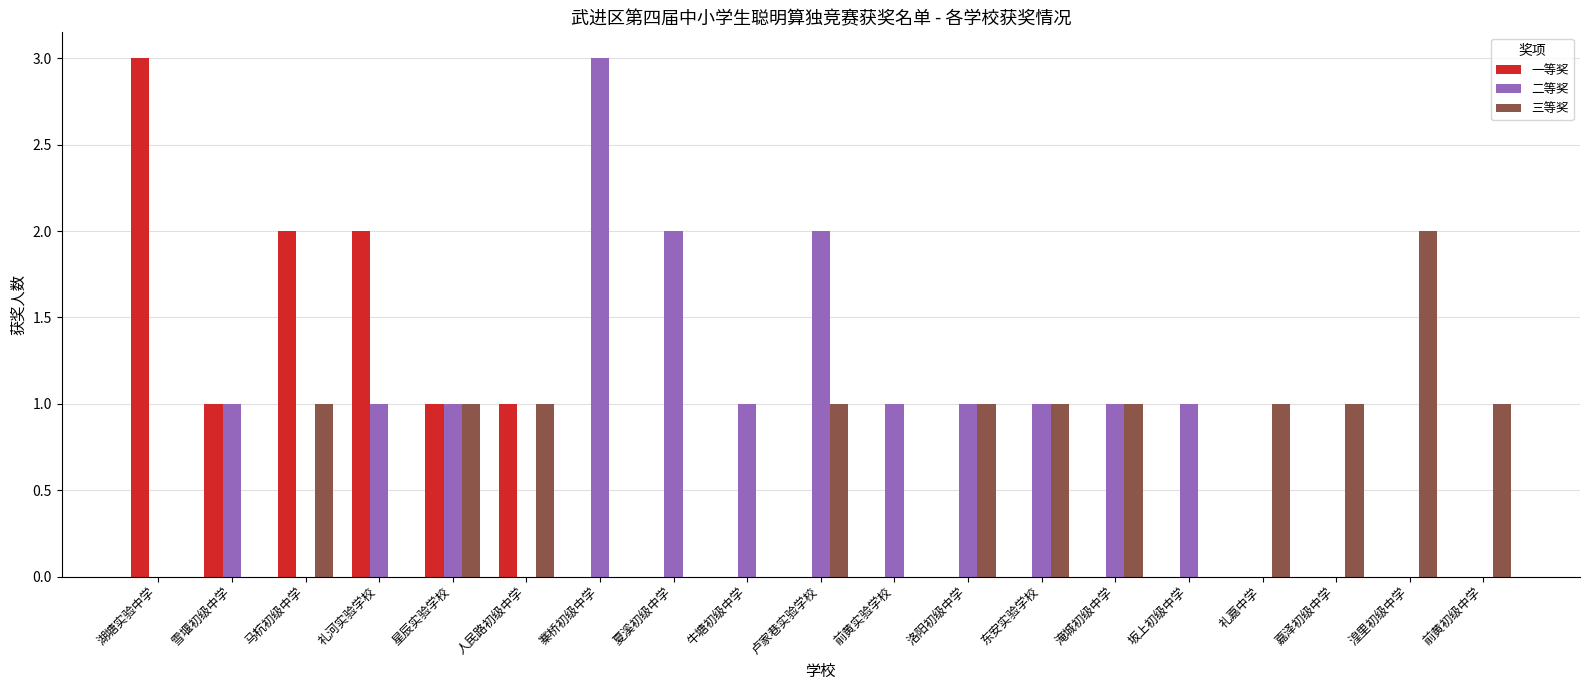

Count the number of data series in this chart.

3